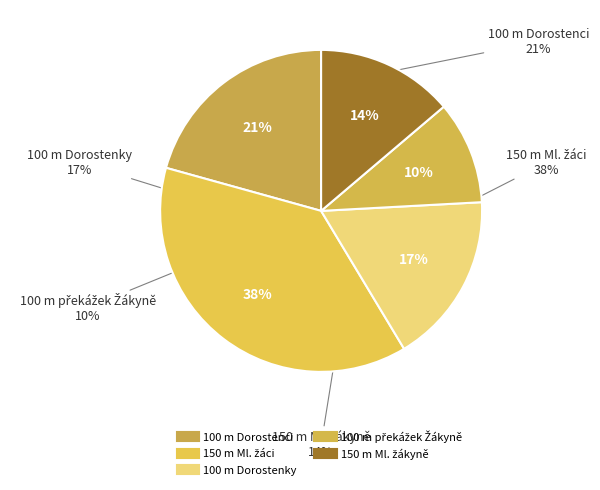

Between 100 m Dorostenky and 100 m překážek Žákyně, which is larger?

100 m Dorostenky